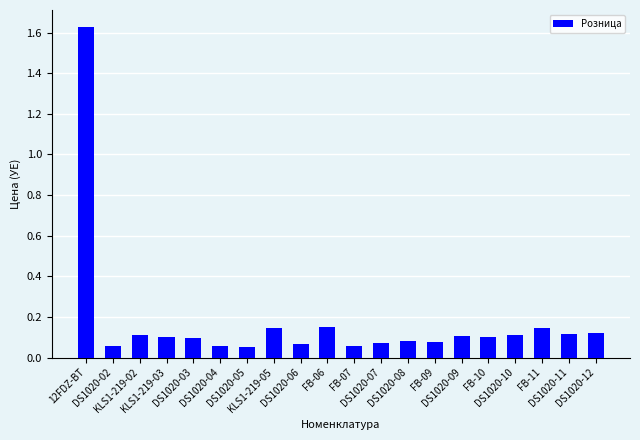

What is the label of the 17th bar from the right?

KLS1-219-03